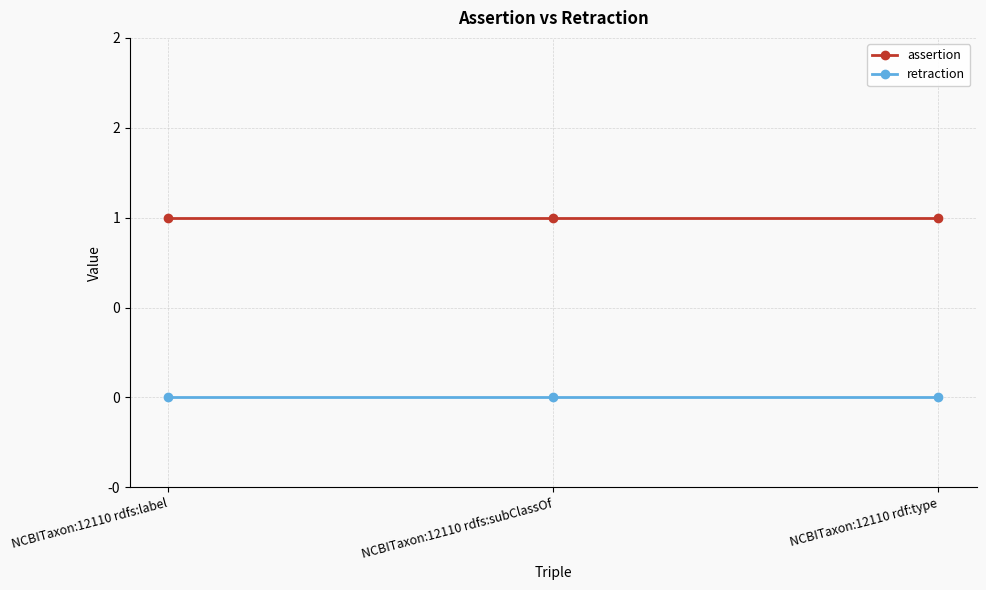

What are all the series names shown in the legend?

assertion, retraction